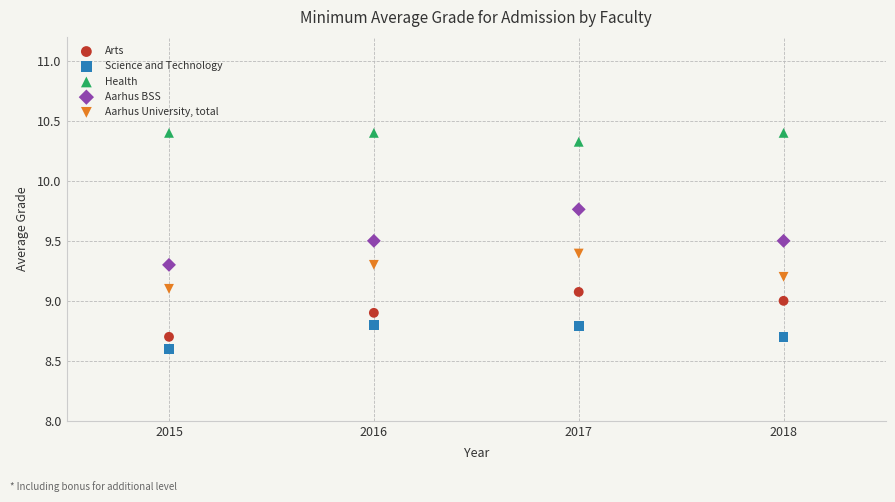

What are all the series names shown in the legend?

Arts, Science and Technology, Health, Aarhus BSS, Aarhus University, total